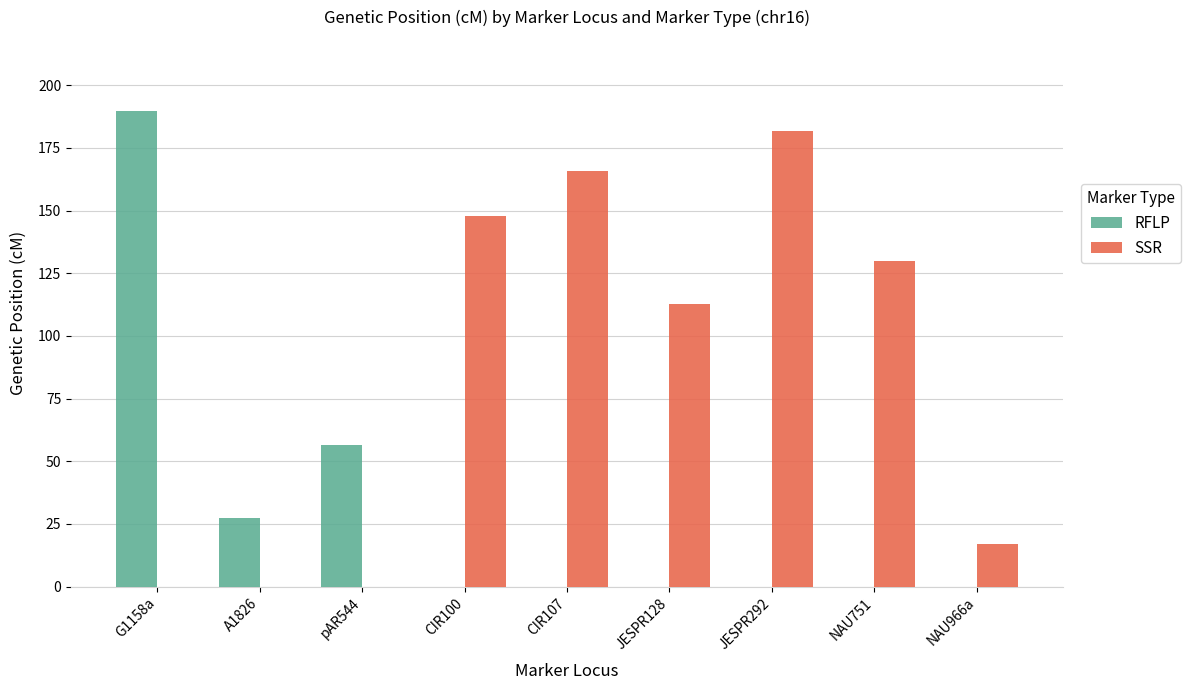

Where does the SSR series first go above 112?

CIR100